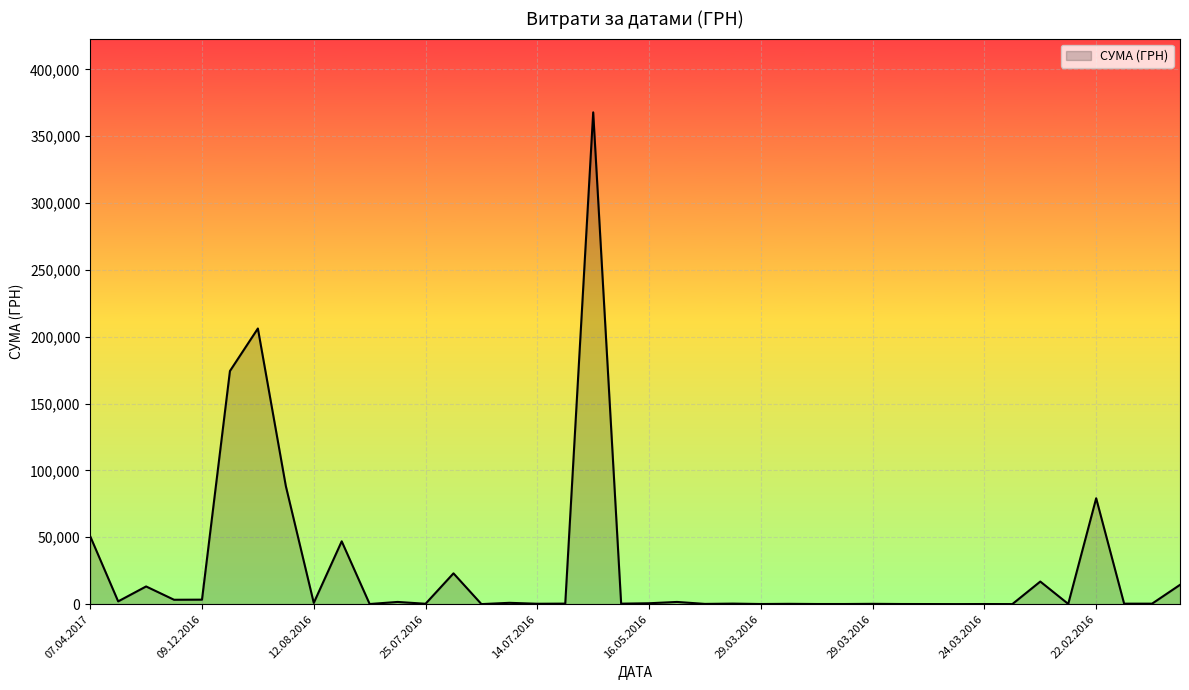

How many values are below 398?

19